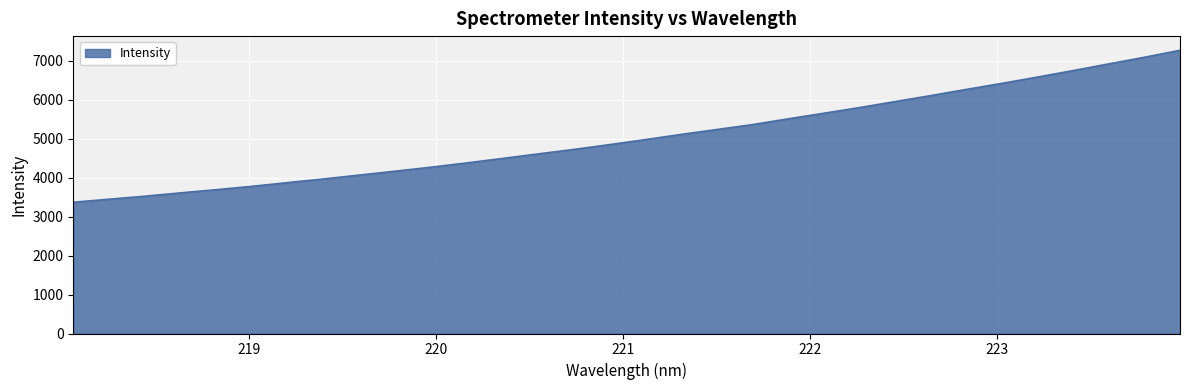

What is the minimum value shown in the chart?

3370.2